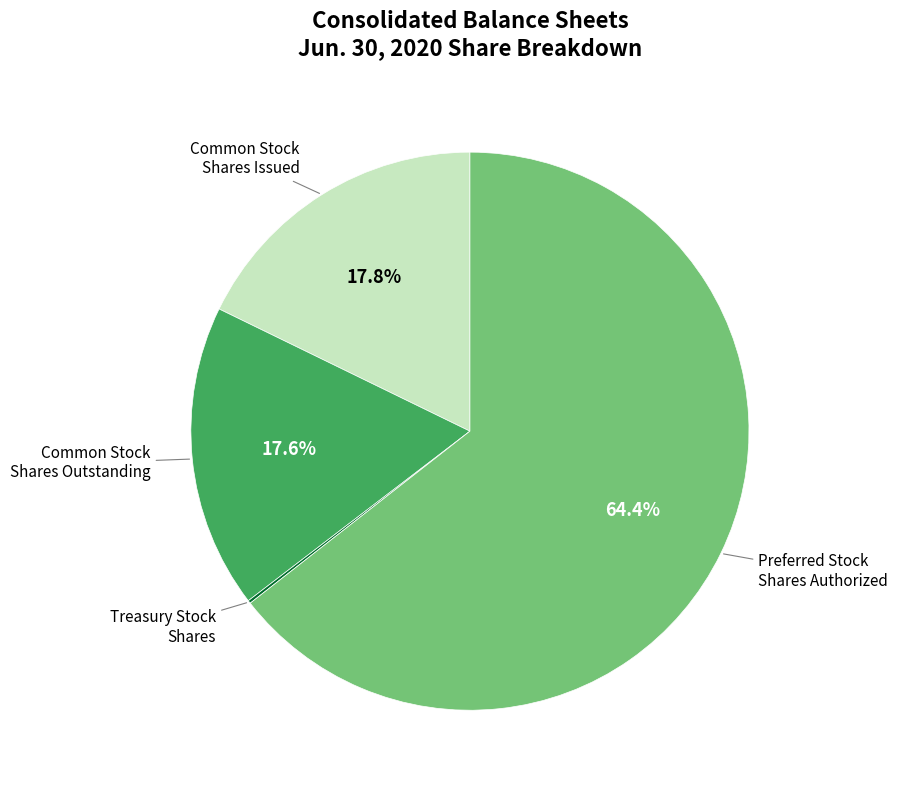

Does any single category account for the majority?

Yes